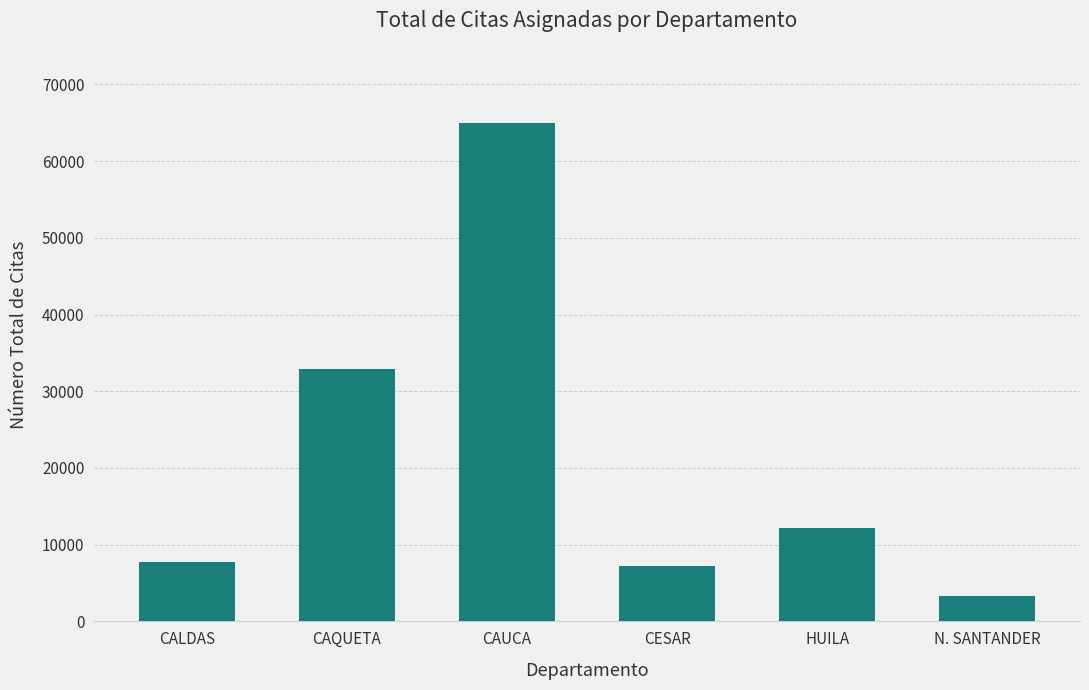

Approximately how many times larger is the value at HUILA compared to CAQUETA?

0.4